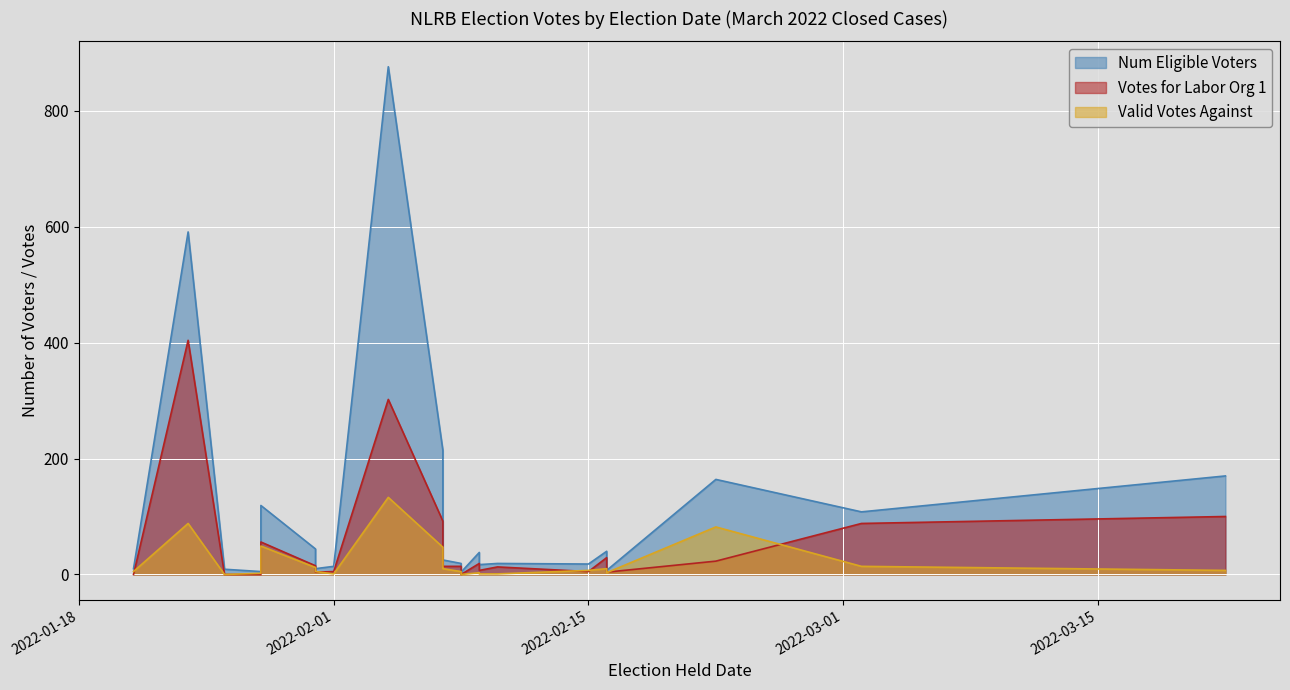

Is the value of Votes for Labor Org 1 at 2022-01-21 greater than the value of Valid Votes Against at 2022-03-02?

No